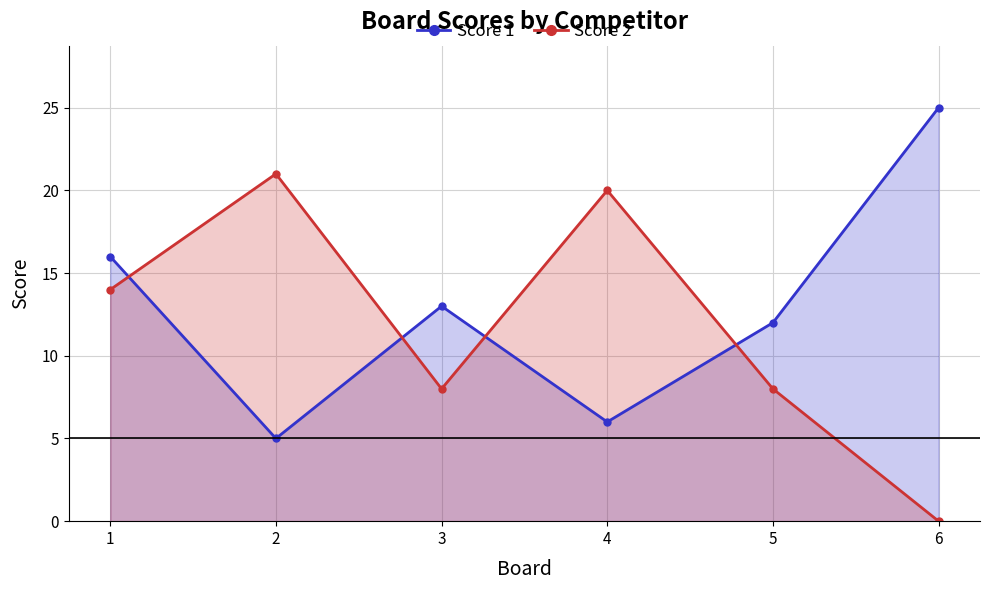

Which category has the lowest value in the Score 2 series?

6